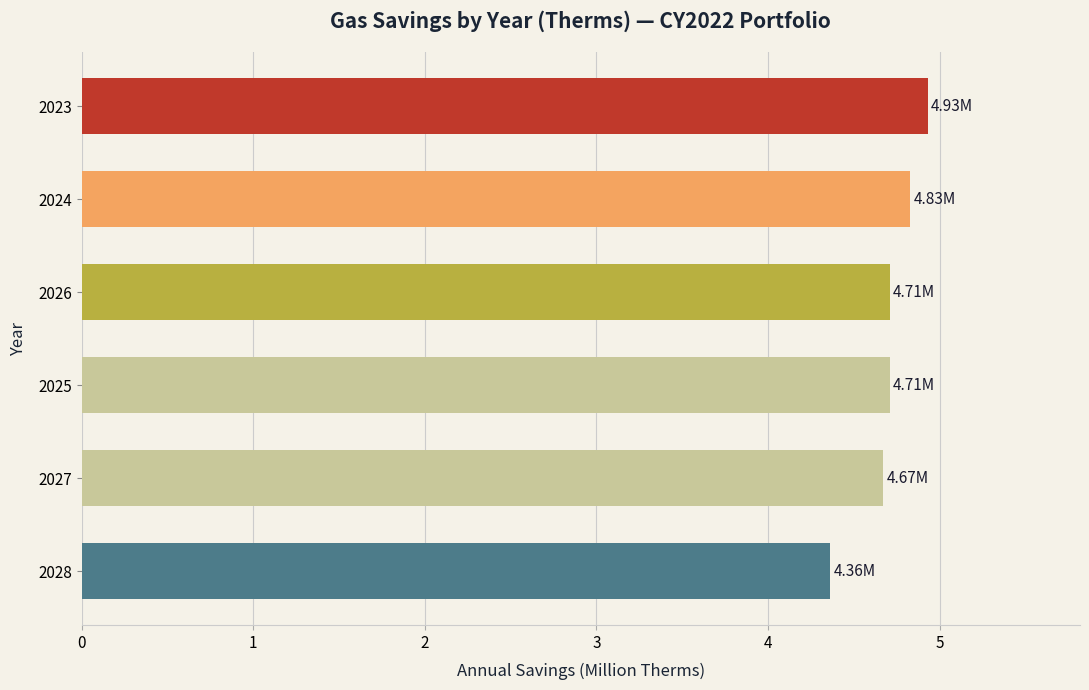

What is the change in value from 2028 to 2027?

+0.3